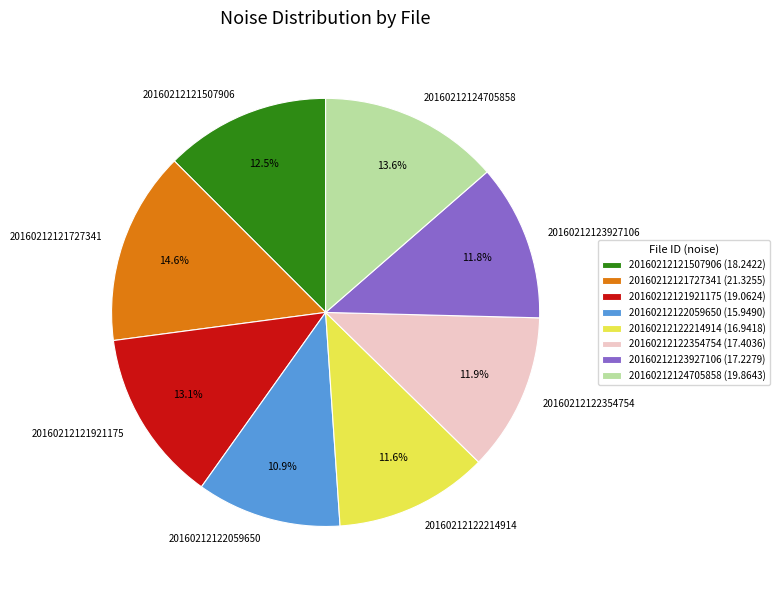

Is it true that 20160212121507906 is 24% of the pie?

False